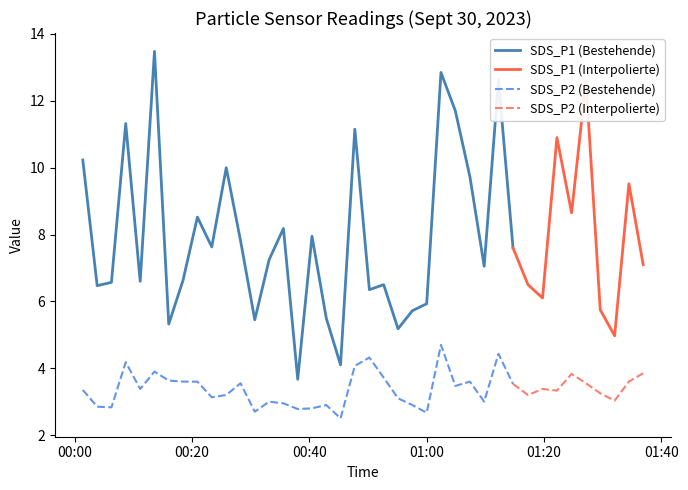

True or false: SDS_P1 has more than 0 points higher than both neighbors.

True